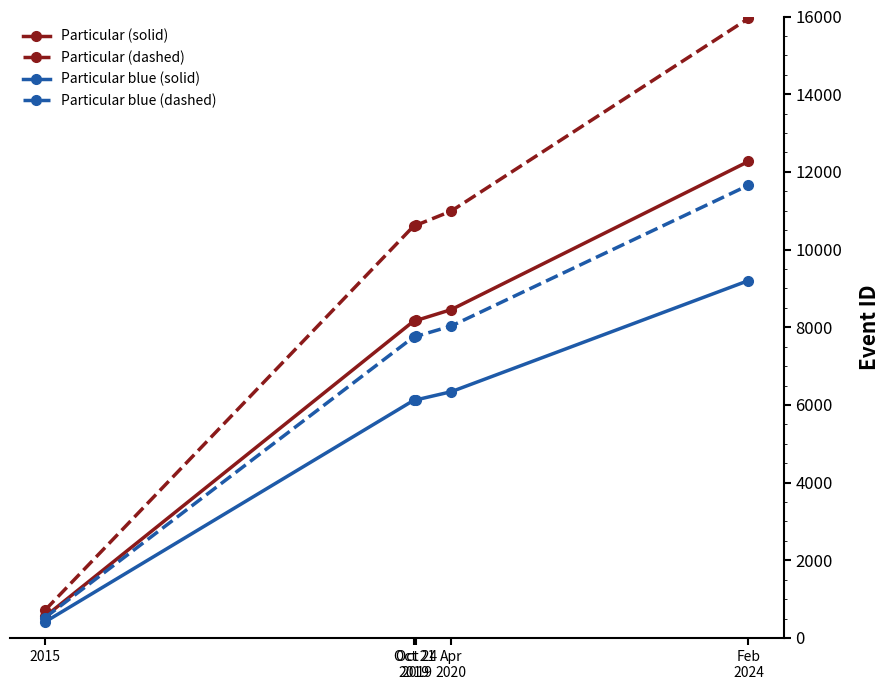

What are all the series names shown in the legend?

Particular (solid), Particular (dashed), Particular blue (solid), Particular blue (dashed)